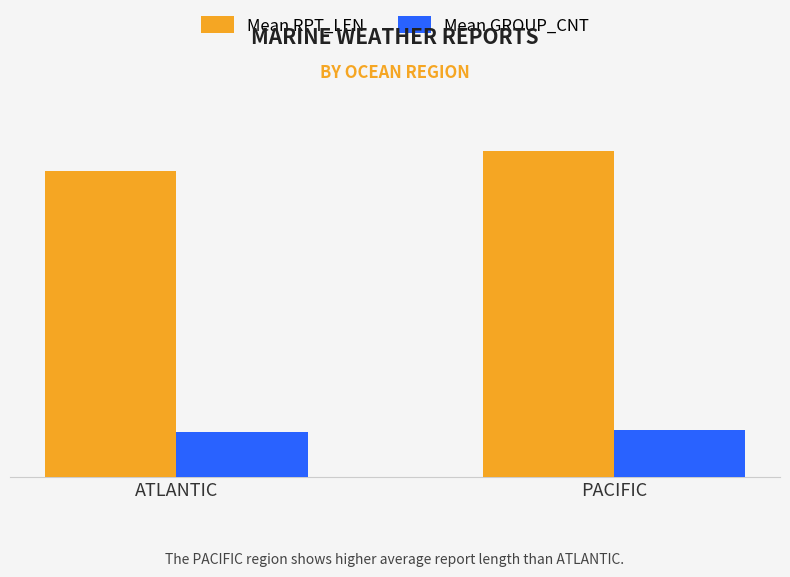

What are all the series names shown in the legend?

Mean RPT_LEN, Mean GROUP_CNT